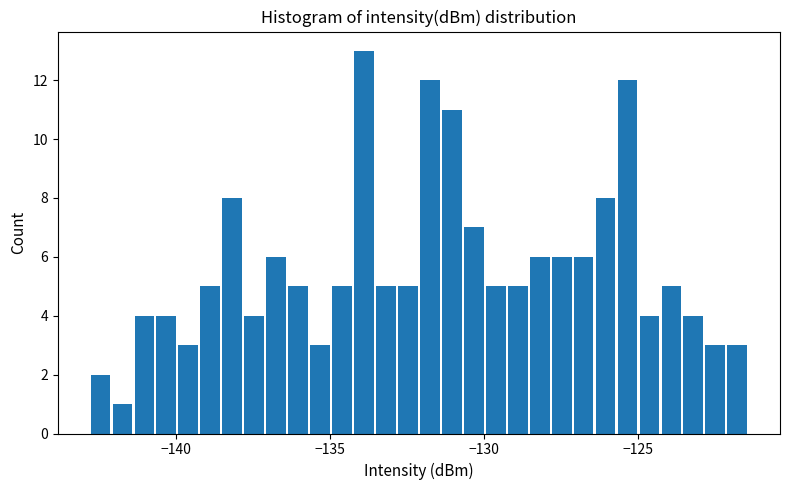

Read against the x-axis, roughly where is the centre of the tallest bar?

-134.0